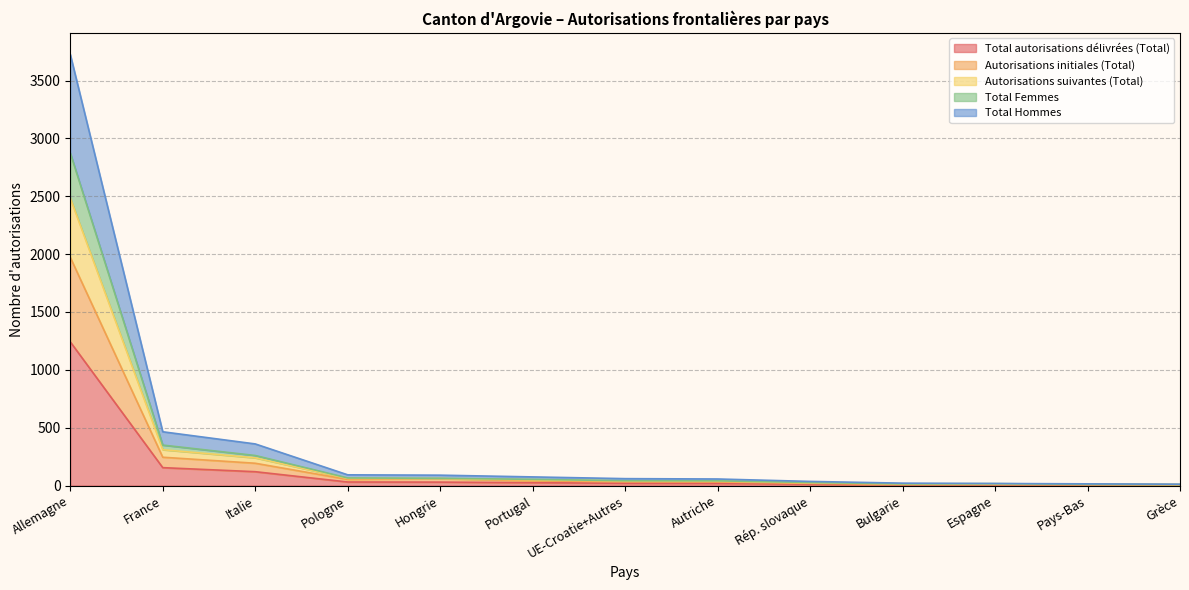

Which has a higher value, Pays-Bas or France?

France